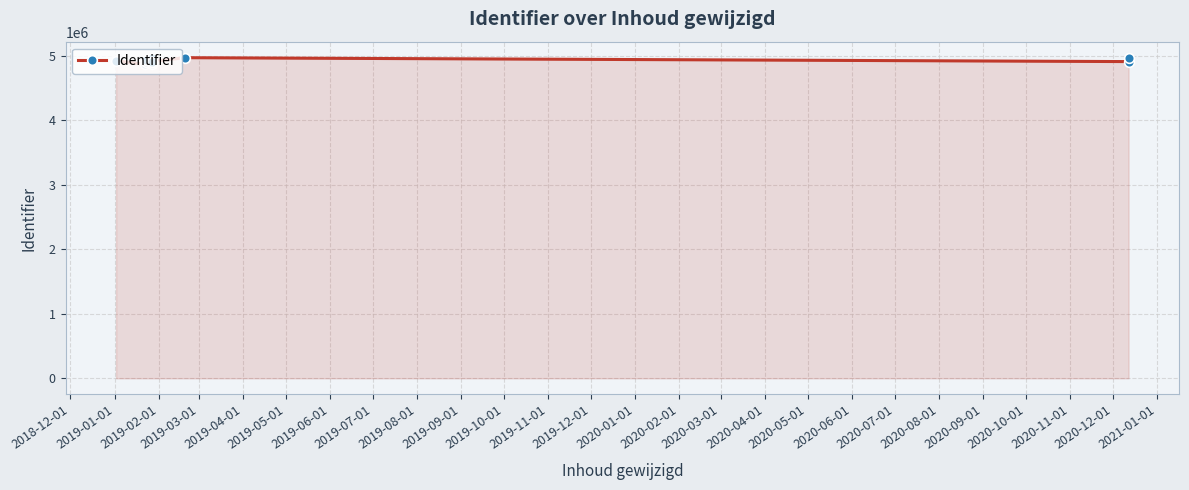

The value at 2018-12-01 is 6680049. True or false?

False